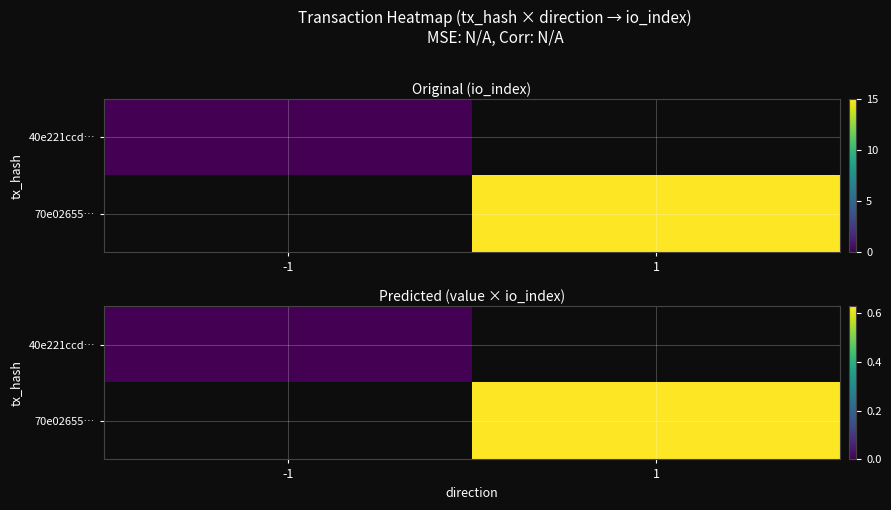

How many series are shown in this chart?

2